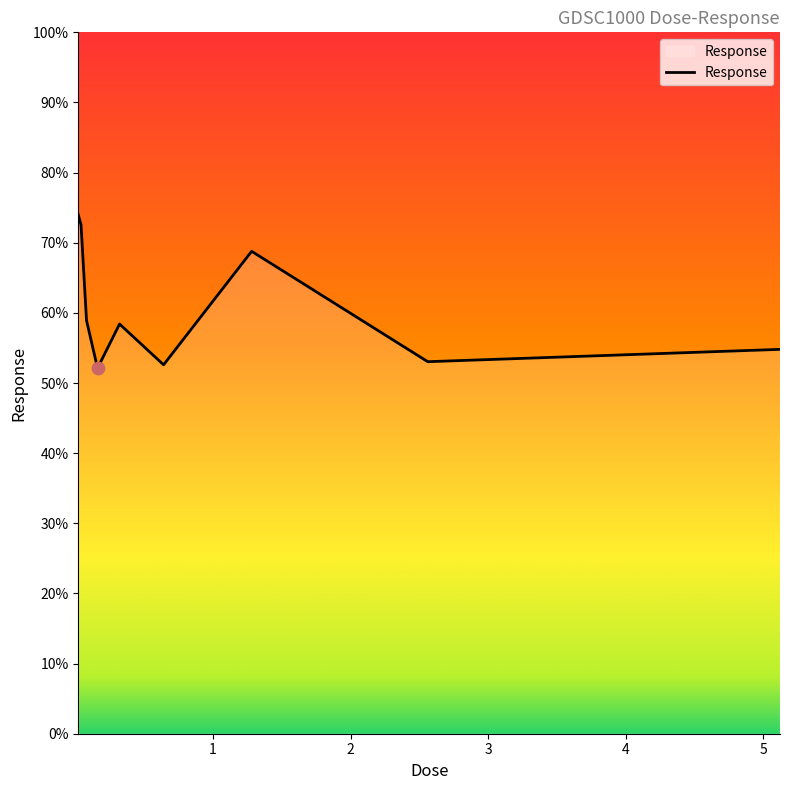

What is the difference between the maximum and minimum values?

21.9